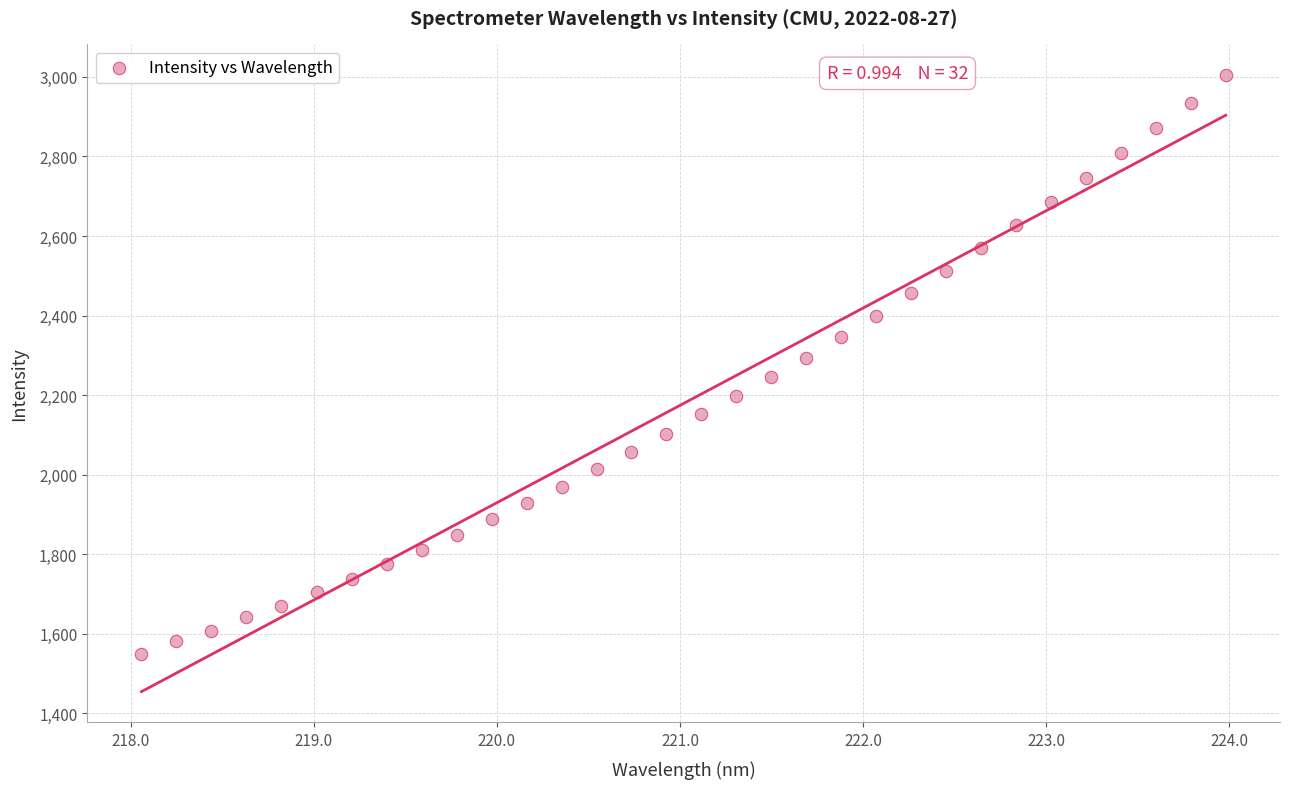

What is the range of Y values (max minus min)?

1453.5